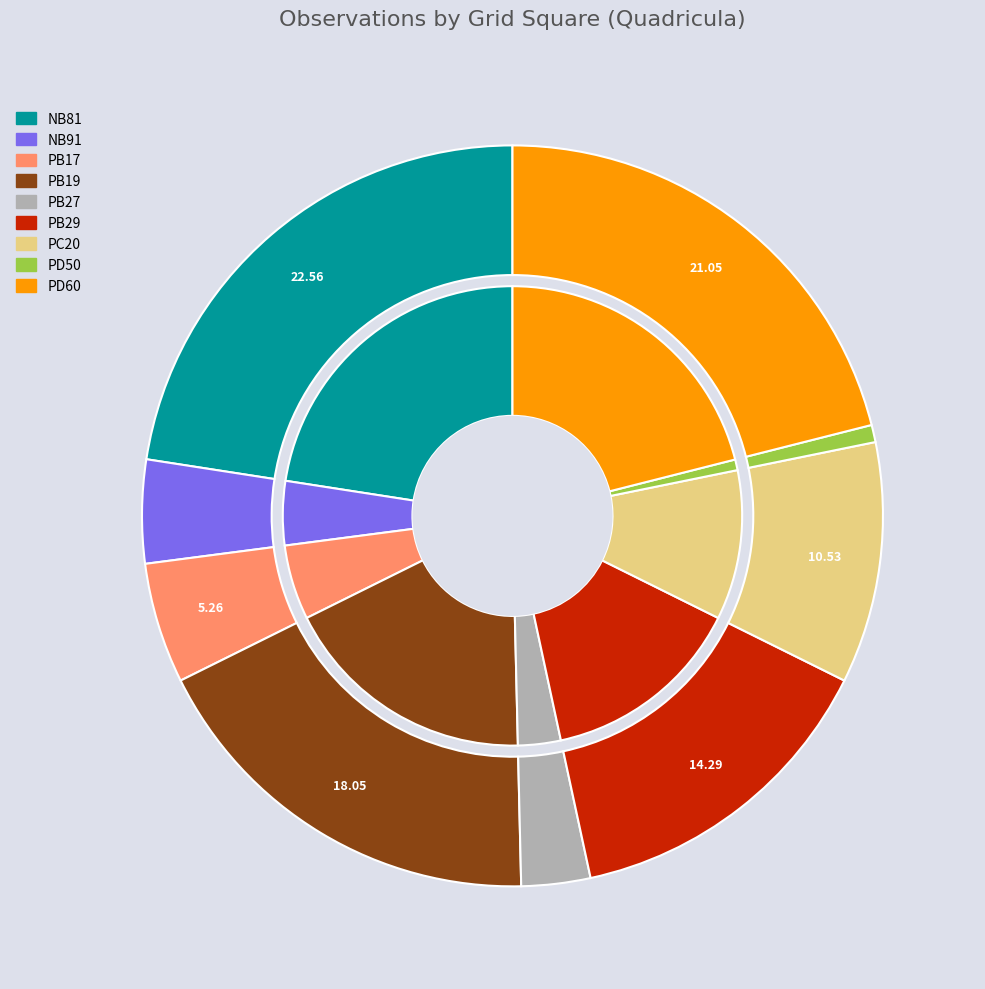

Combined, do PB19 and PC20 account for over 50%?

No